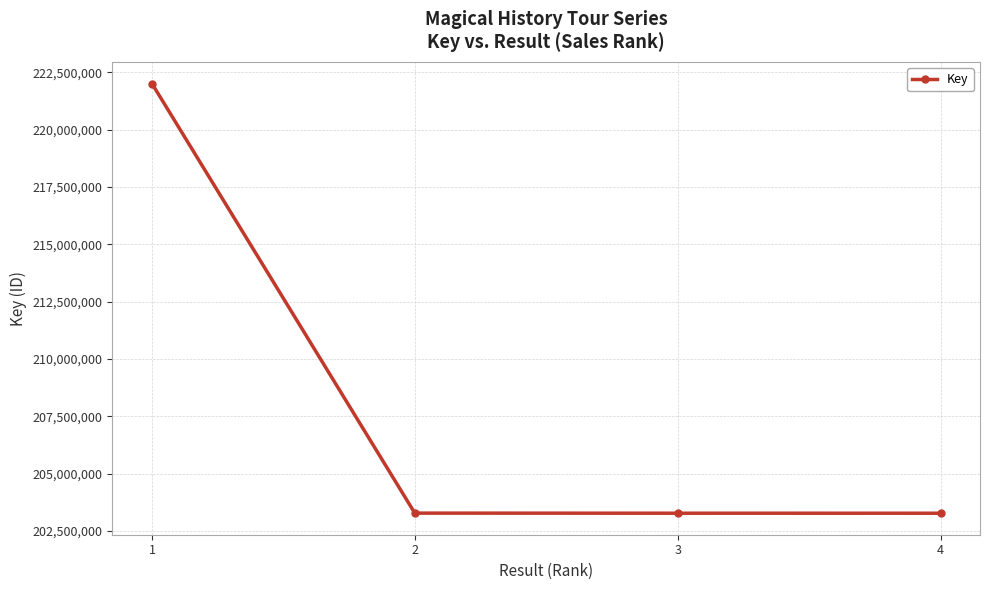

What is the smallest value displayed?

203276966